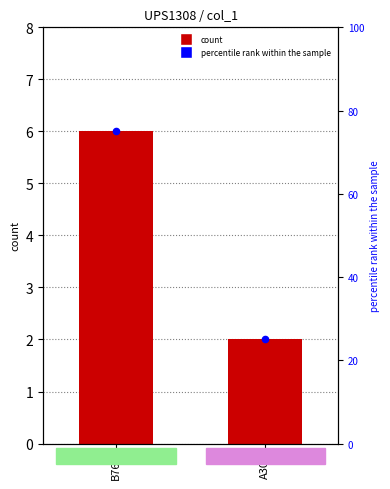

Which series contains the lowest Y value?

count